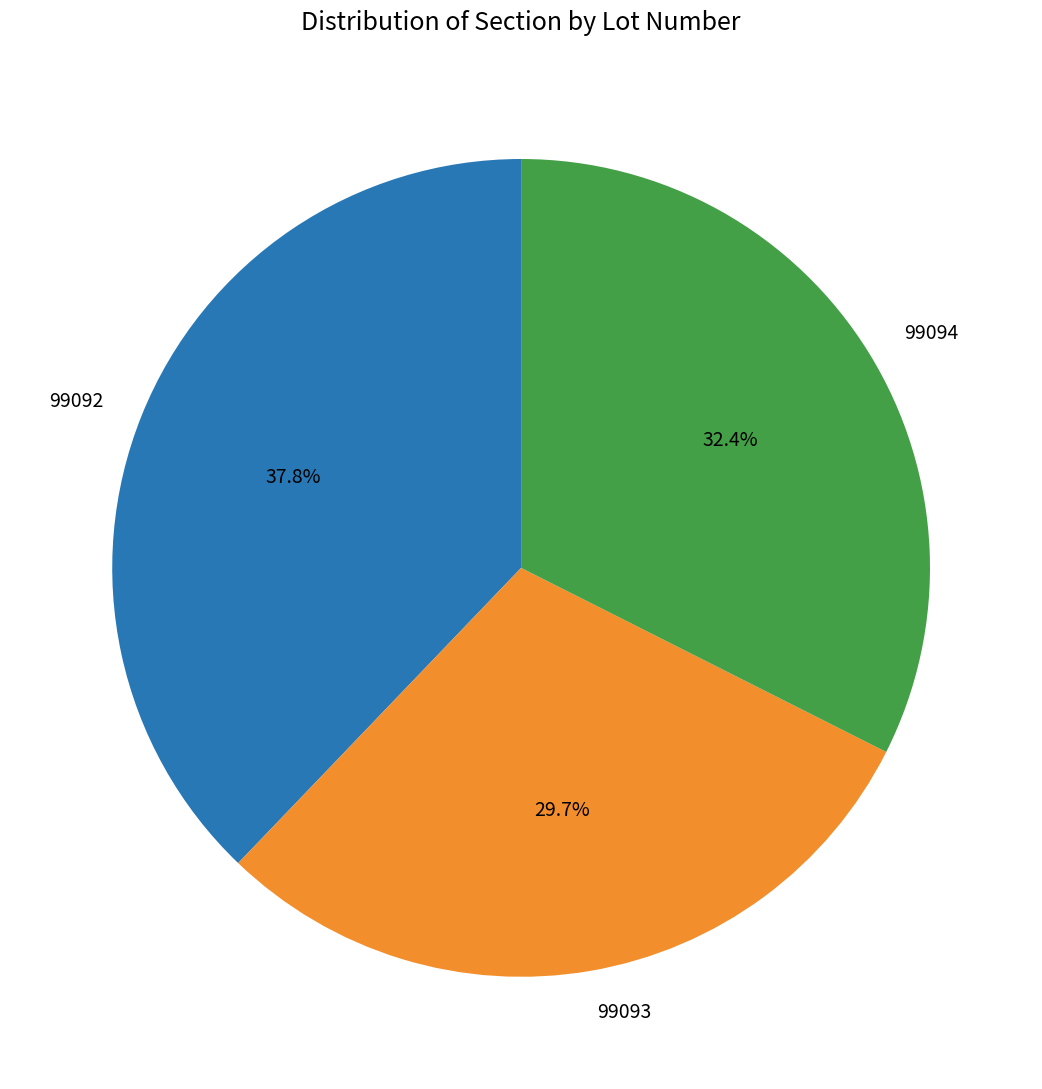

Rank the categories by value from highest to lowest.

99092, 99094, 99093